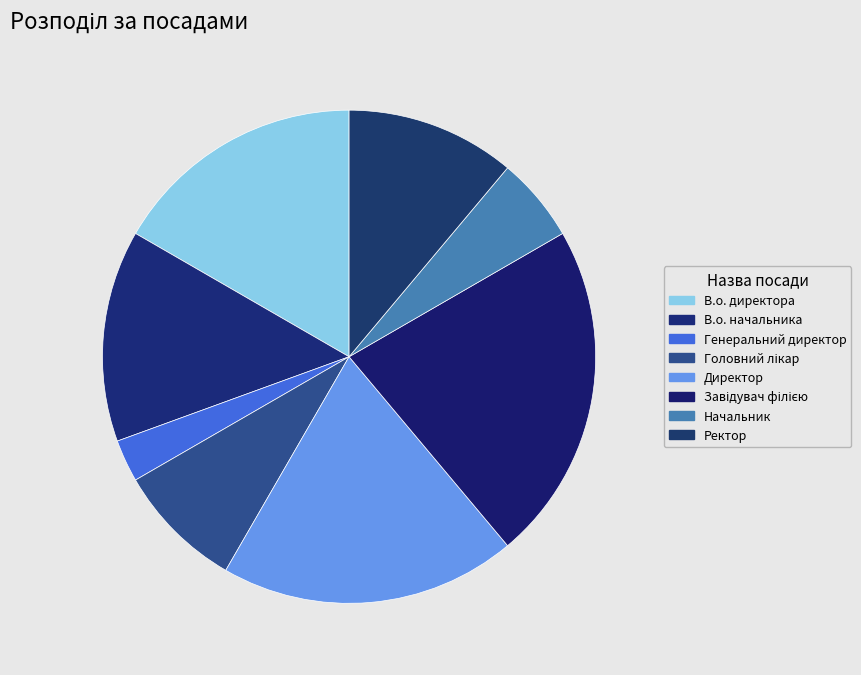

The Директор slice represents 12% of the pie. True or false?

False